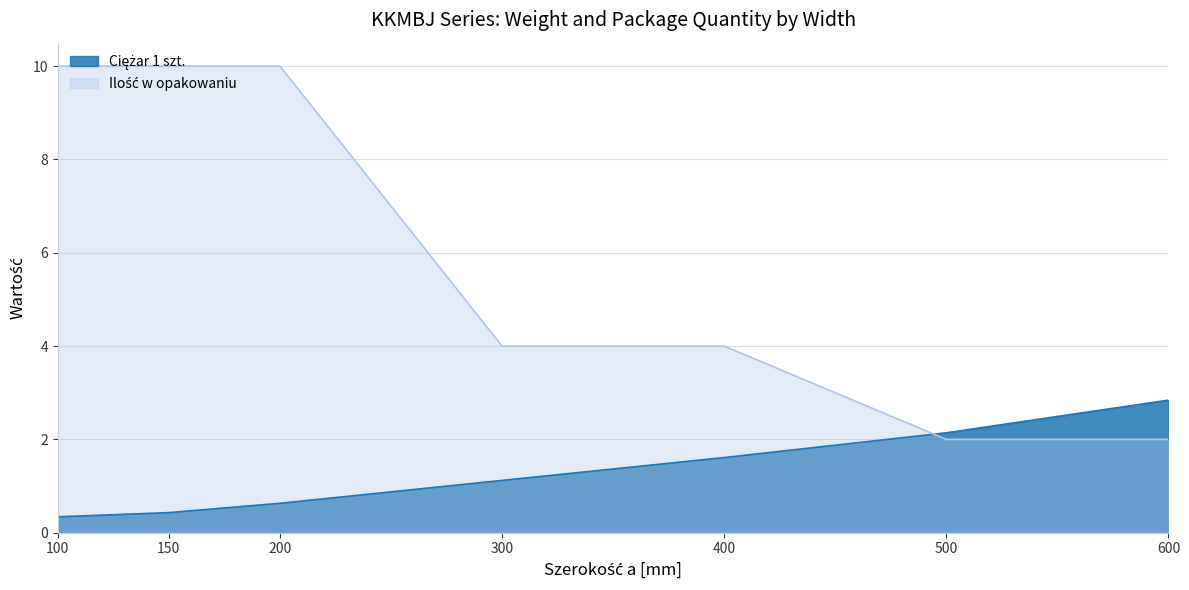

The Ciężar 1 szt. series shows 2.8 at 400. True or false?

False